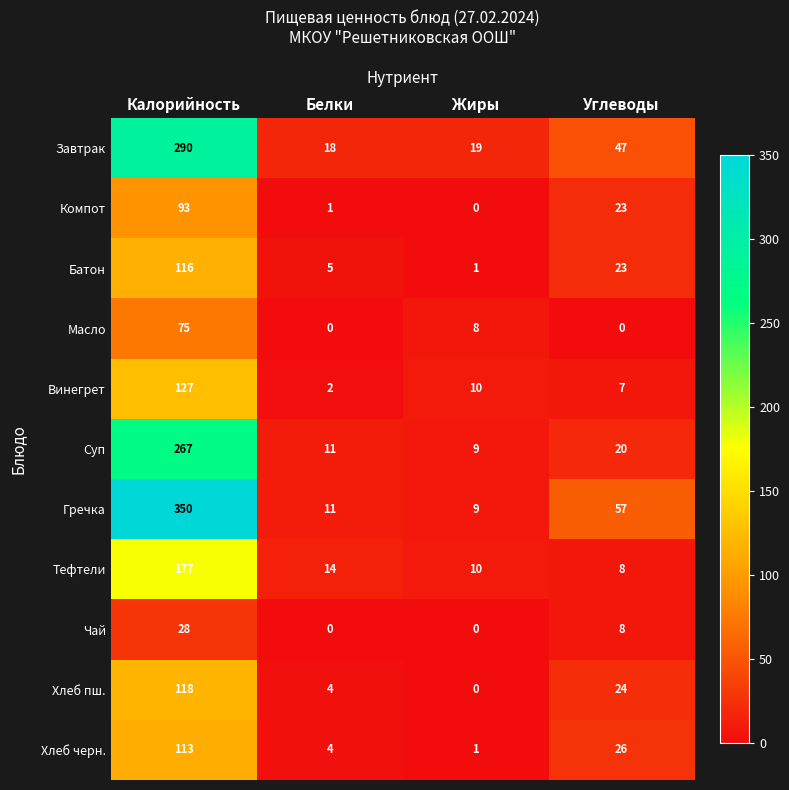

How many categories are shown in the chart?

4